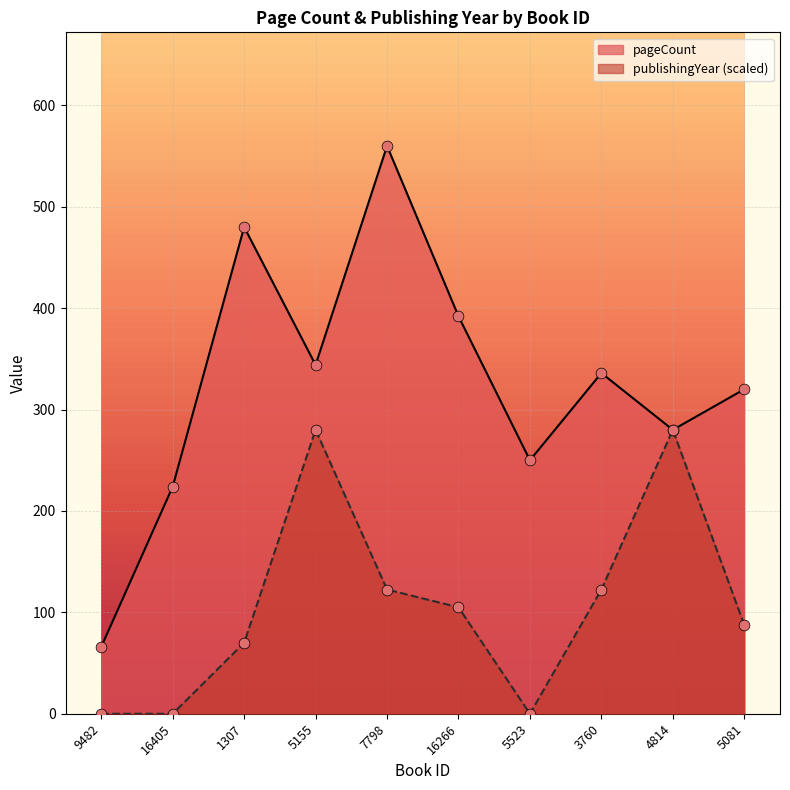

Which series has the largest total across all categories?

pageCount